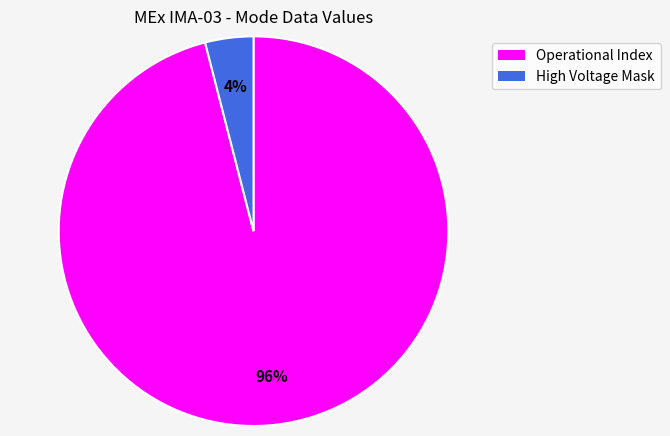

Is there any slice that represents more than half of the pie?

Yes